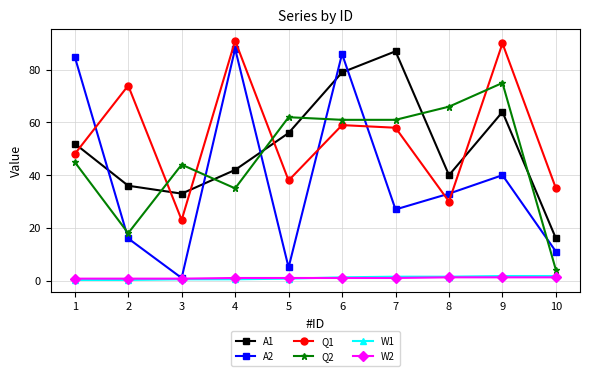

Which series has the largest total across all categories?

Q1